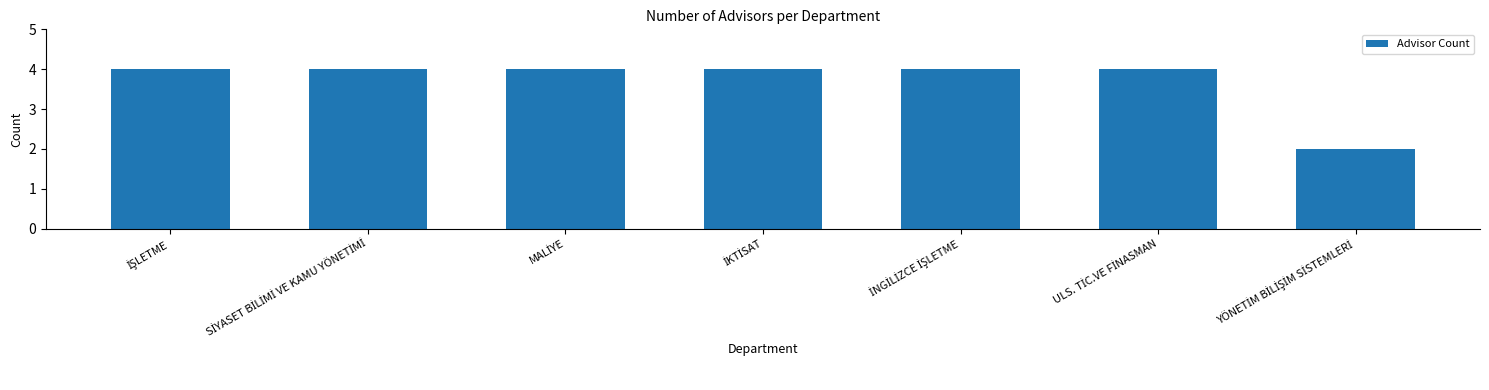

What is the value of the 7th bar from the left?

2